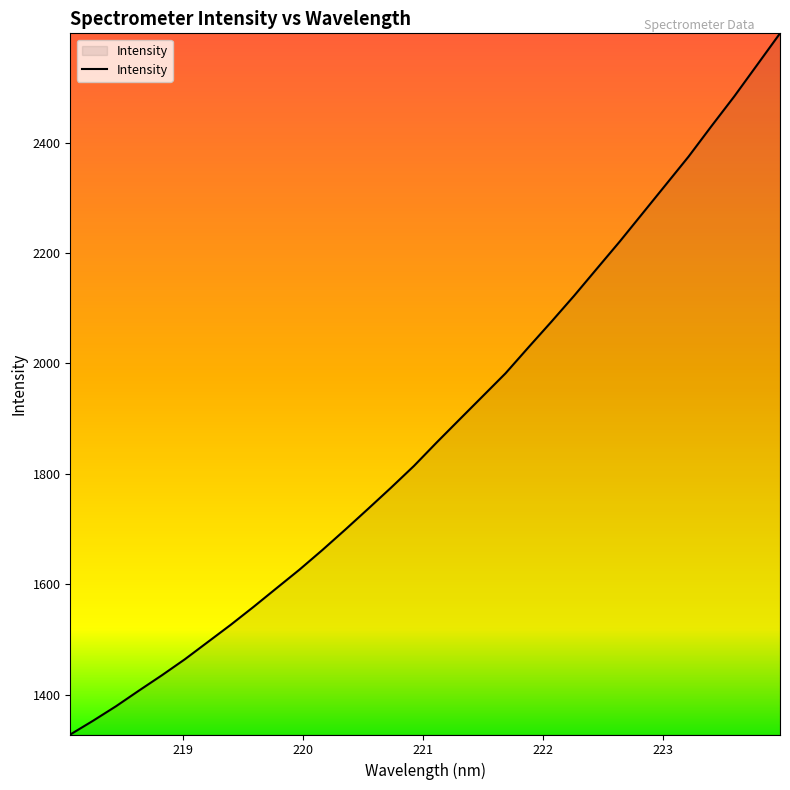

What is the minimum value shown in the chart?

1328.0